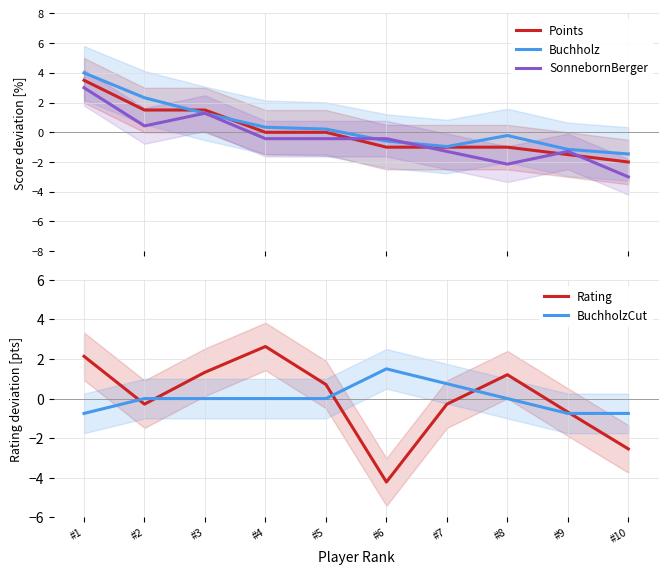

True or false: SonnebornBerger has a value of -5.4 at #10.

False